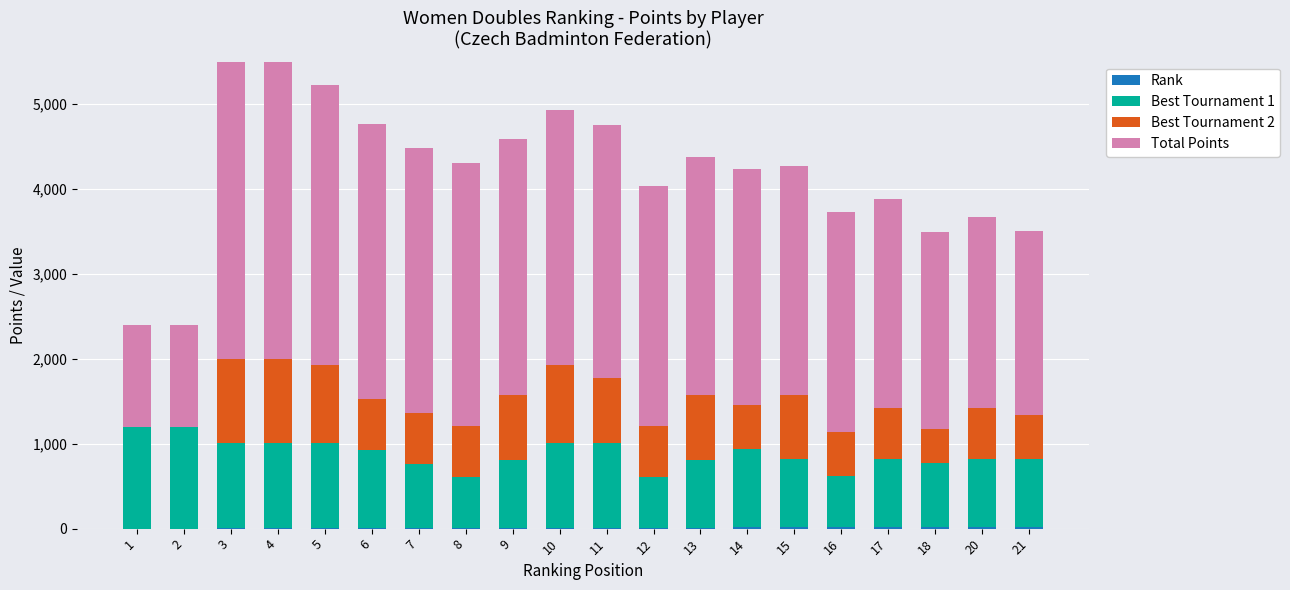

How many bars are there in each group?

4